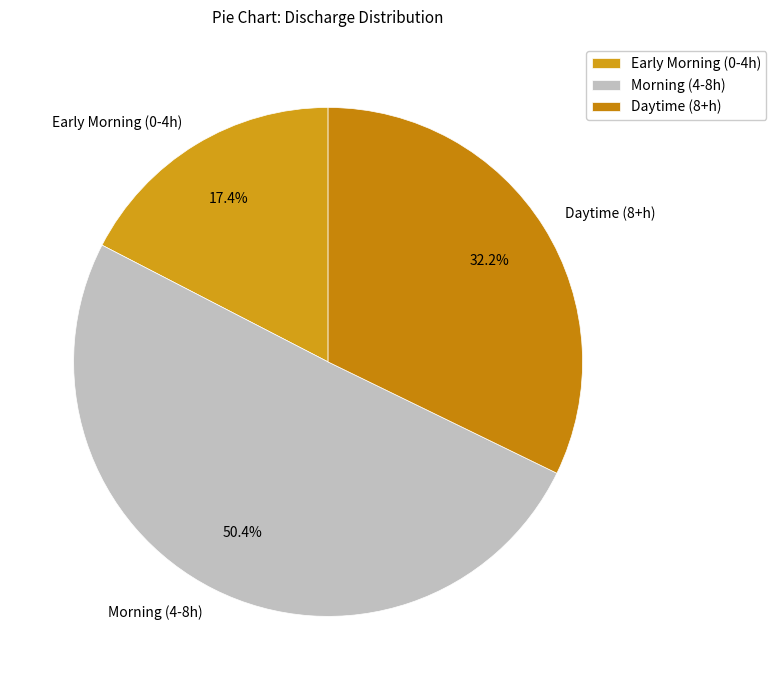

Rank the categories by value from lowest to highest.

Early Morning (0-4h), Daytime (8+h), Morning (4-8h)